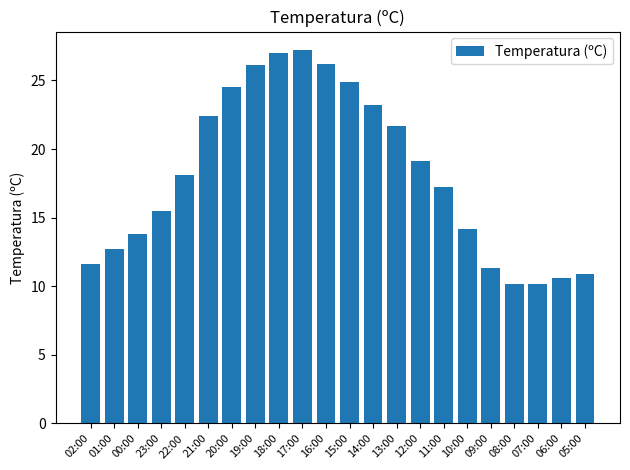

What is the sum of the values at 10:00 and 19:00?

40.3